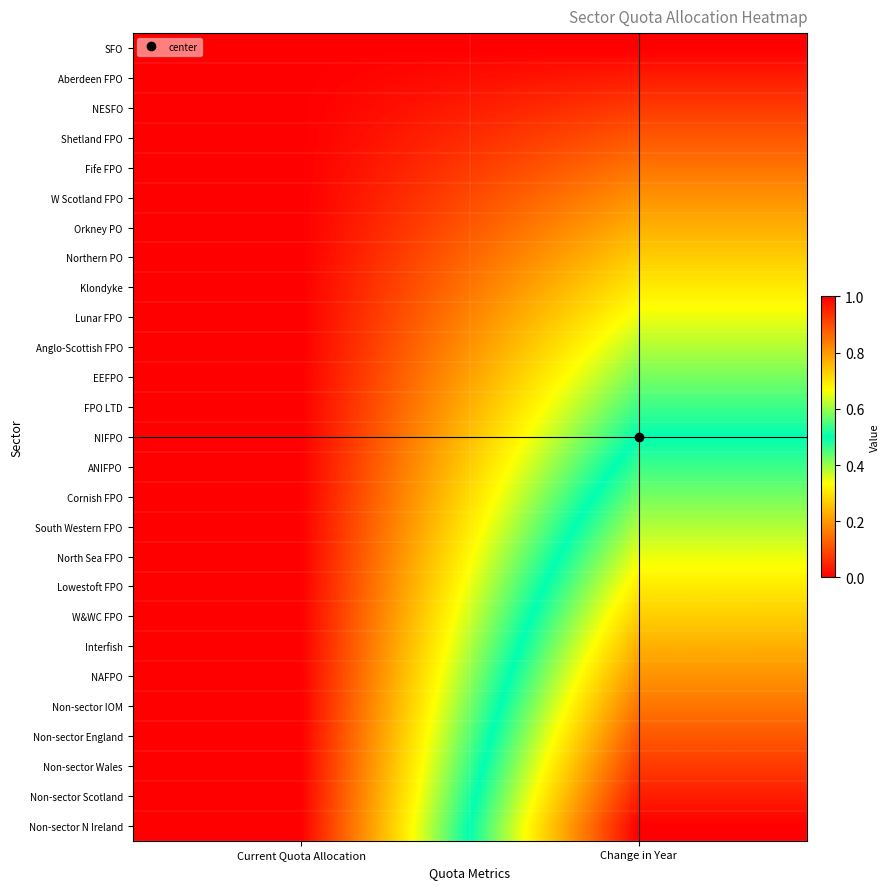

Reading left to right, extract all data points from this chart.

SFO: Current Quota Allocation=0.0	Change in Year=0.0
Aberdeen FPO: Current Quota Allocation=0.0	Change in Year=0.0
NESFO: Current Quota Allocation=0.0	Change in Year=0.1
Shetland FPO: Current Quota Allocation=0.0	Change in Year=0.1
Fife FPO: Current Quota Allocation=0.0	Change in Year=0.2
W Scotland FPO: Current Quota Allocation=0.0	Change in Year=0.2
Orkney PO: Current Quota Allocation=0.0	Change in Year=0.2
Northern PO: Current Quota Allocation=0.0	Change in Year=0.3
Klondyke: Current Quota Allocation=0.0	Change in Year=0.3
Lunar FPO: Current Quota Allocation=0.0	Change in Year=0.3
Anglo-Scottish FPO: Current Quota Allocation=0.0	Change in Year=0.4
EEFPO: Current Quota Allocation=0.0	Change in Year=0.4
FPO LTD: Current Quota Allocation=0.0	Change in Year=0.5
NIFPO: Current Quota Allocation=0.0	Change in Year=0.5
ANIFPO: Current Quota Allocation=0.0	Change in Year=0.5
Cornish FPO: Current Quota Allocation=0.0	Change in Year=0.6
South Western FPO: Current Quota Allocation=0.0	Change in Year=0.6
North Sea FPO: Current Quota Allocation=0.0	Change in Year=0.7
Lowestoft FPO: Current Quota Allocation=0.0	Change in Year=0.7
W&WC FPO: Current Quota Allocation=0.0	Change in Year=0.7
Interfish: Current Quota Allocation=0.0	Change in Year=0.8
NAFPO: Current Quota Allocation=0.0	Change in Year=0.8
Non-sector IOM: Current Quota Allocation=0.0	Change in Year=0.8
Non-sector England: Current Quota Allocation=0.0	Change in Year=0.9
Non-sector Wales: Current Quota Allocation=0.0	Change in Year=0.9
Non-sector Scotland: Current Quota Allocation=0.0	Change in Year=1.0
Non-sector N Ireland: Current Quota Allocation=0.0	Change in Year=1.0